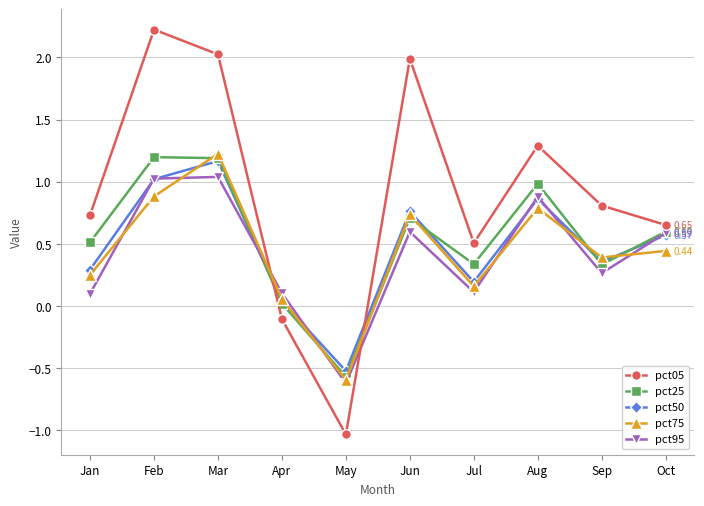

In pct95, how many points are lower than both neighbors (excluding endpoints)?

3